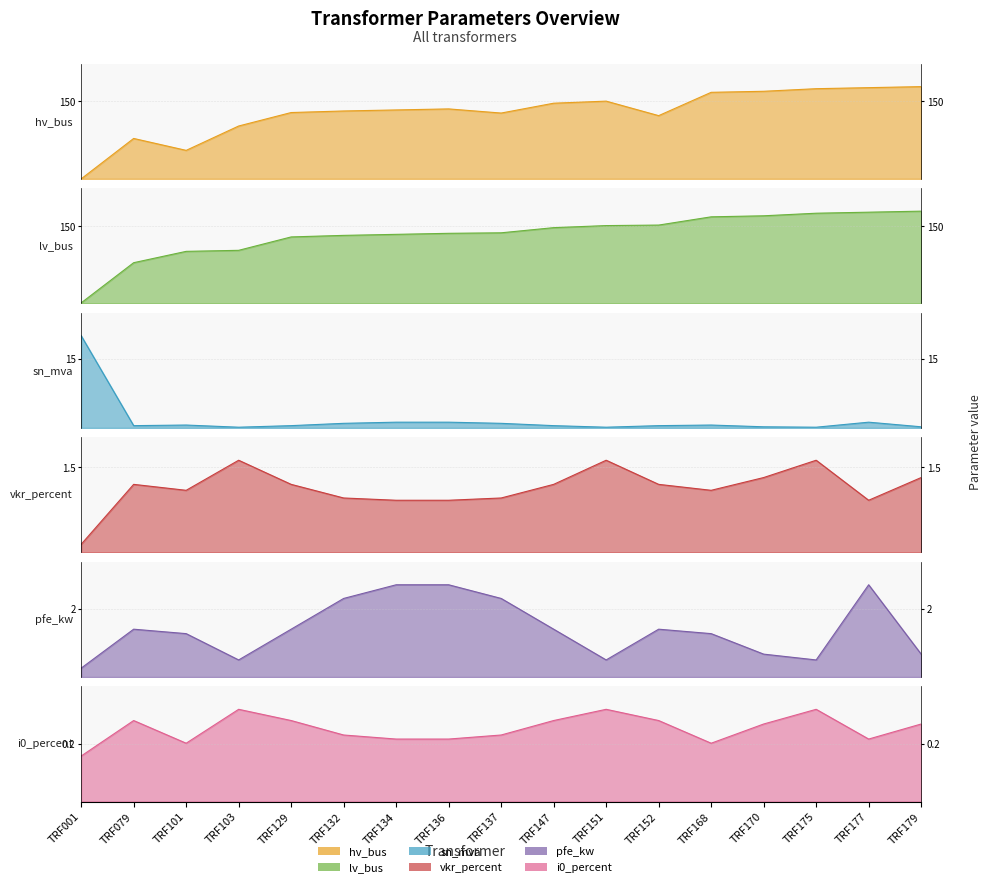

What is the difference between the maximum and minimum values?

178